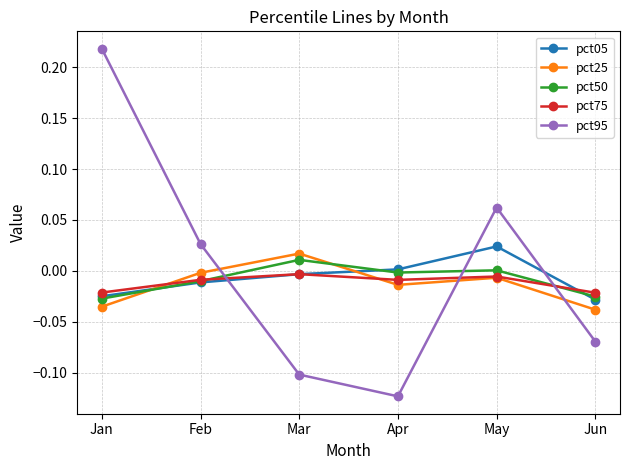

True or false: pct25 and pct05 intersect in this chart.

True